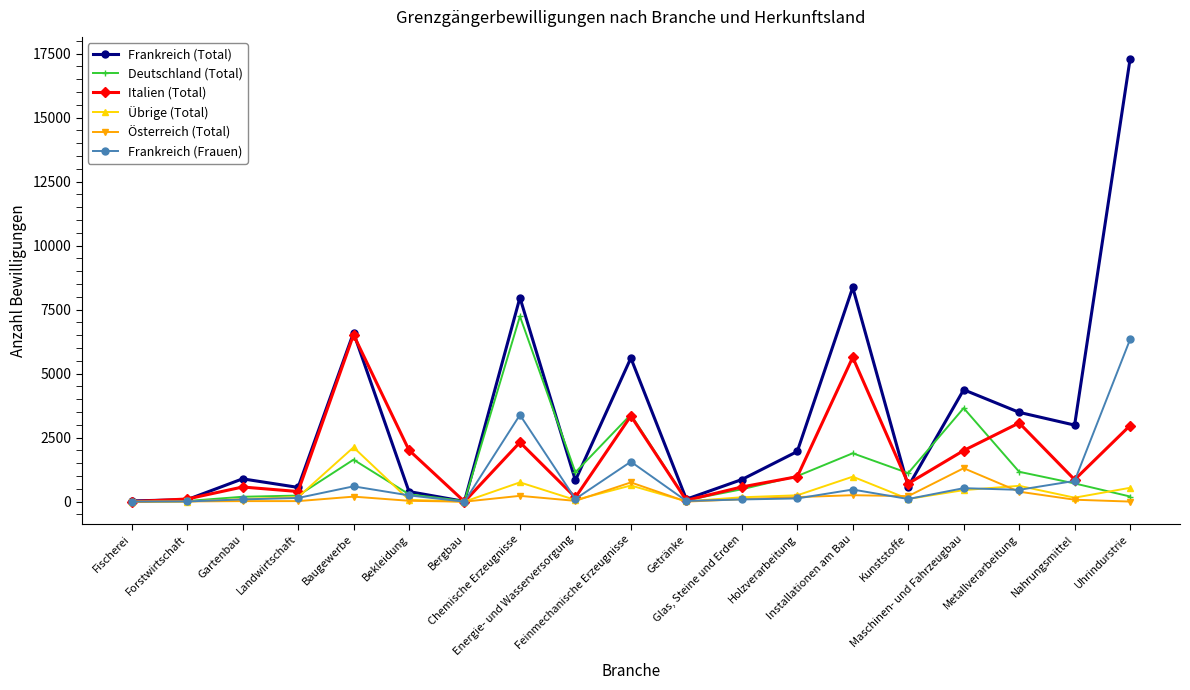

Which series has the largest range (max minus min)?

Frankreich (Total)